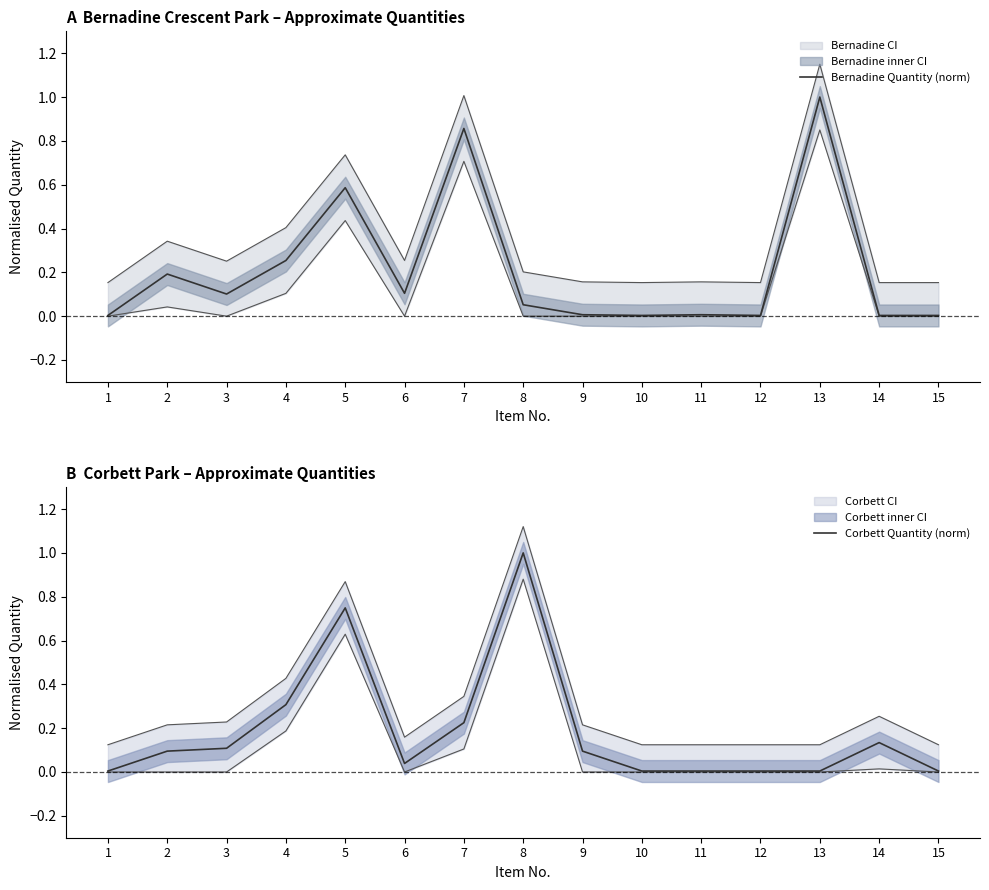

At how many categories does at least one series exceed 0?

15